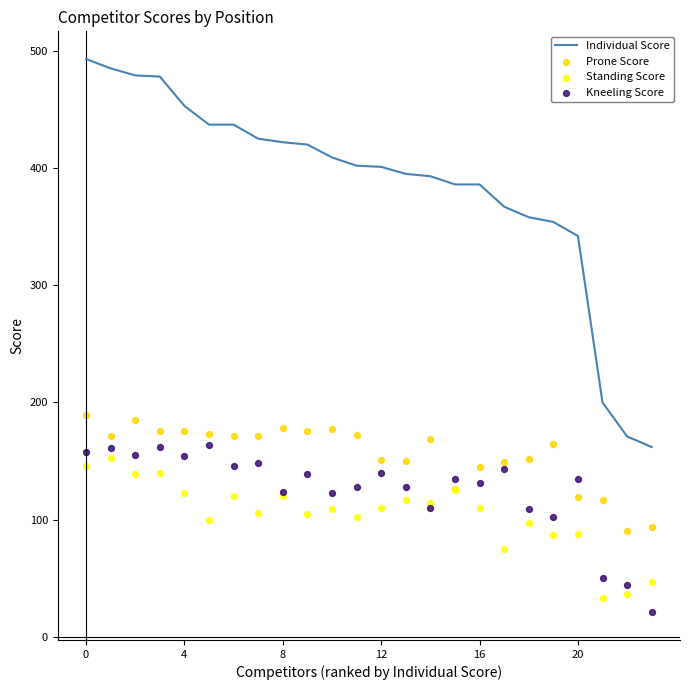

Is the value of Kneeling Score at 23 greater than the value of Prone Score at 20?

No